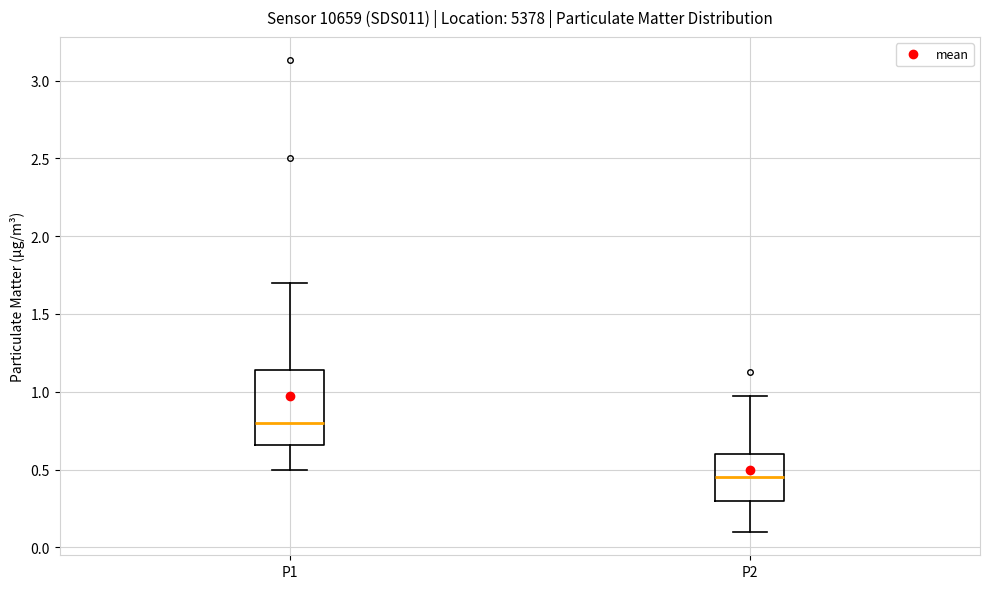

Reading left to right, read every box against the y-axis: the position of its median line, the range the box covers, and the ends of its whiskers. The values are not printed on the chart, so give them approximately, as read against the axis.

P1: median 0.80, box 0.65 to 1.15, whiskers 0.50 to 1.70
P2: median 0.45, box 0.30 to 0.60, whiskers 0.10 to 0.95